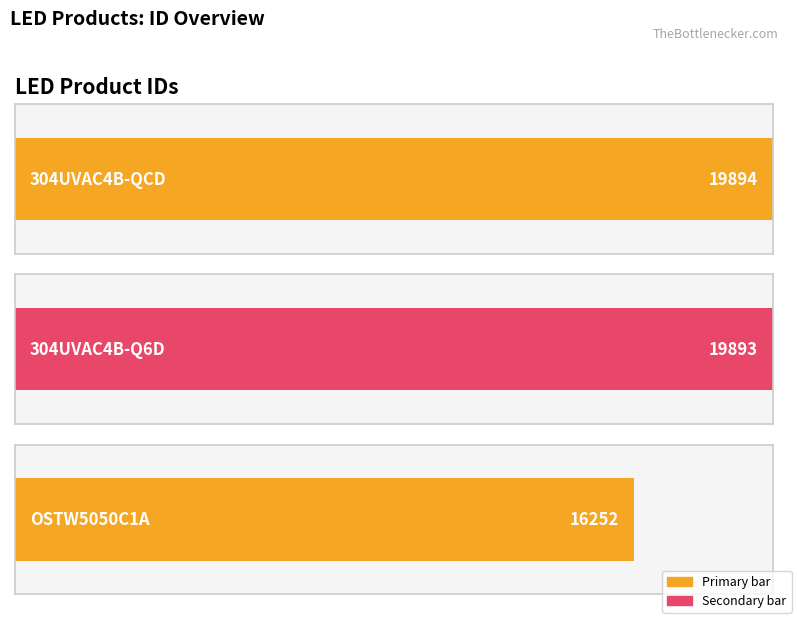

List the labels in order of value, largest first.

304UVAC4B-QCD, 304UVAC4B-Q6D, OSTW5050C1A